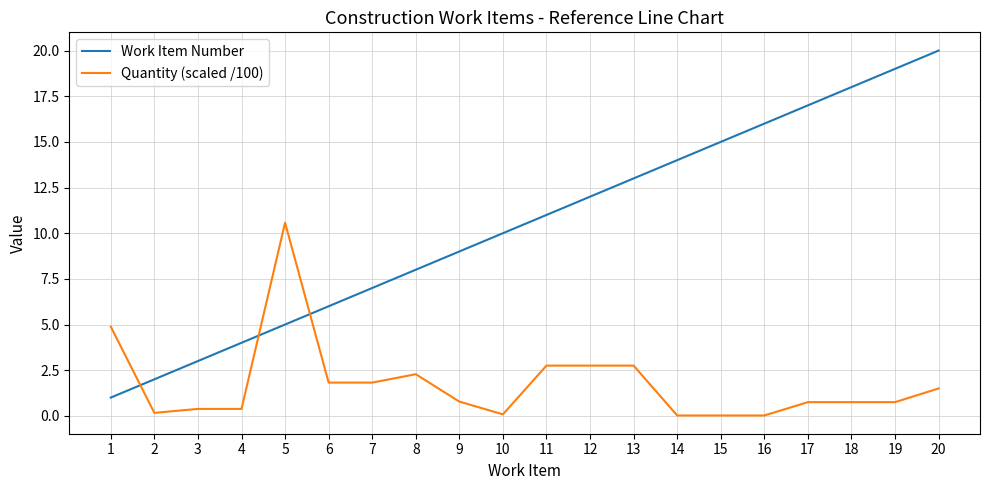

What is the difference between the second highest and minimum values in the Quantity (scaled /100) series?

4.9